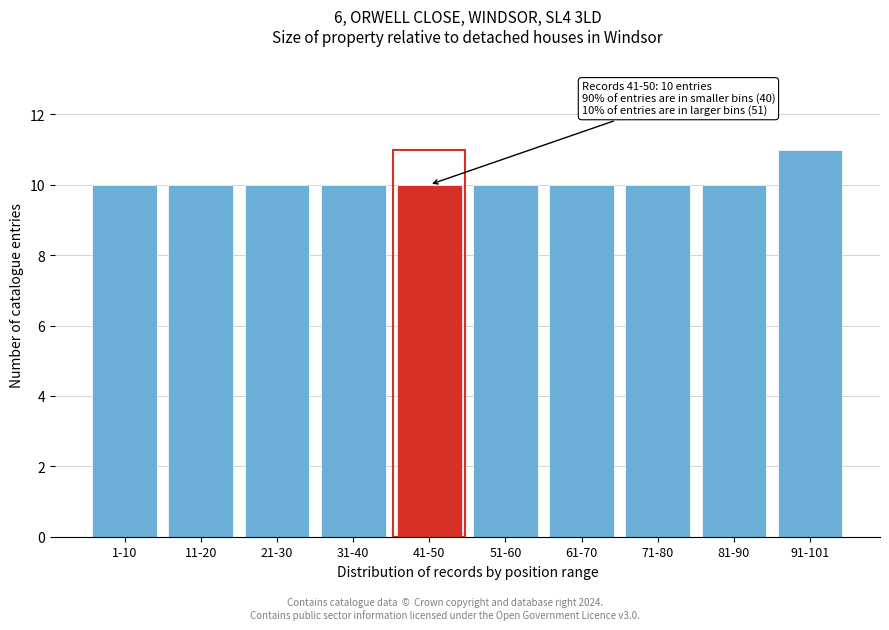

Reading right to left, list all the values displayed in this chart.

91-101=11	81-90=10	71-80=10	61-70=10	51-60=10	41-50=10	31-40=10	21-30=10	11-20=10	1-10=10